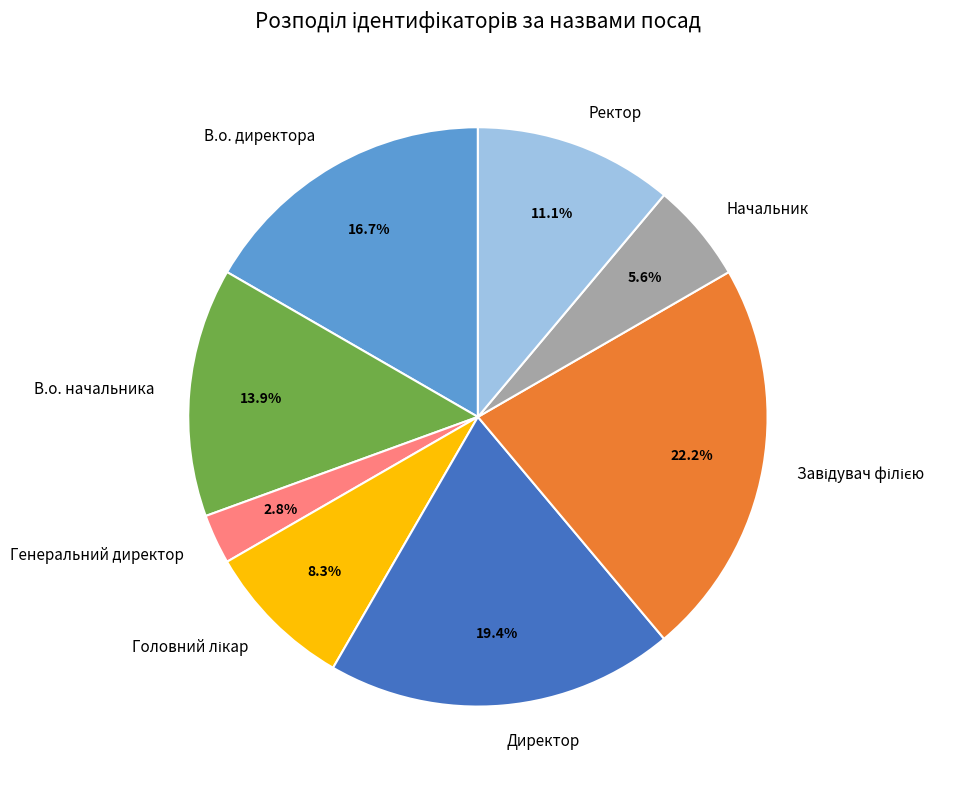

Which slice is the smallest?

Генеральний директор